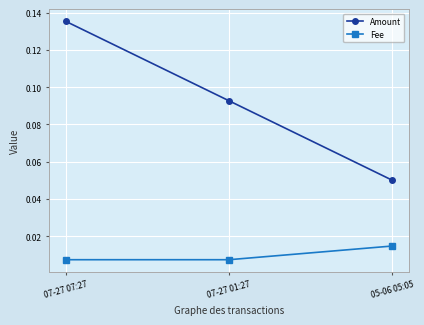

What is the sum of the Amount values at 07-27 01:27 and 07-27 07:27?

0.2